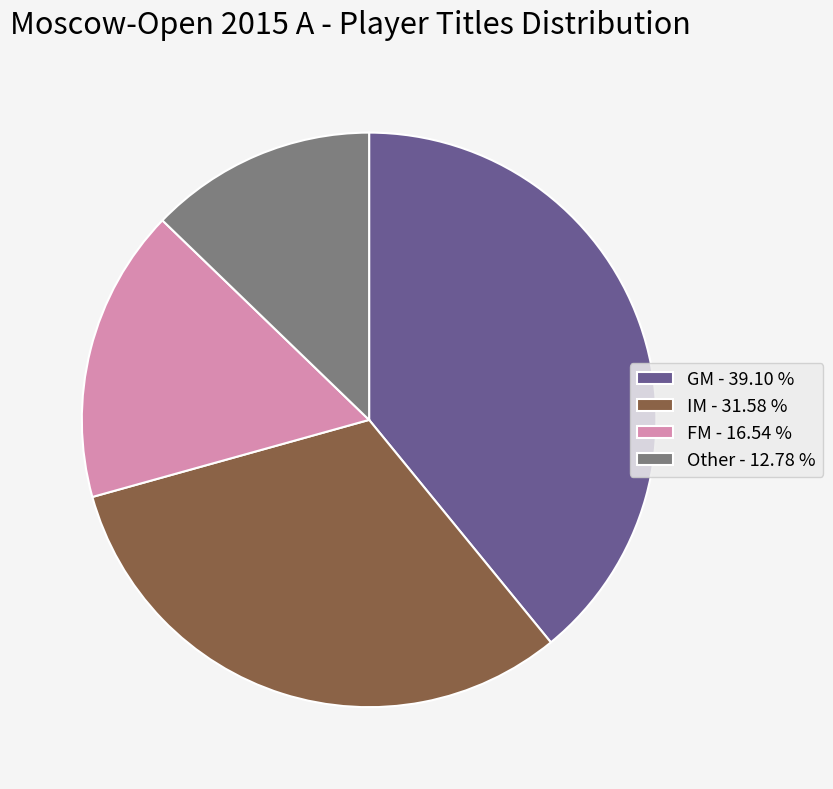

Between IM - 31.58 % and GM - 39.10 %, which is larger?

GM - 39.10 %